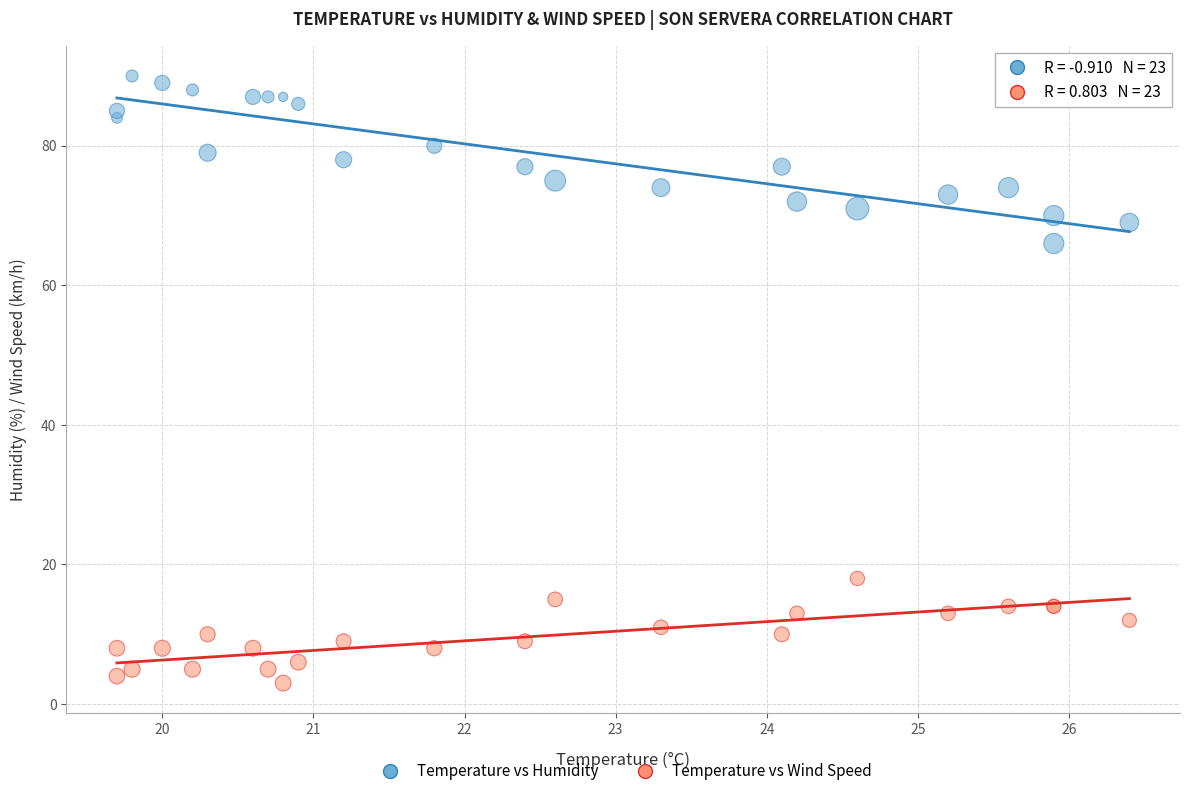

Which series contains the lowest Y value?

Temperature vs Wind Speed